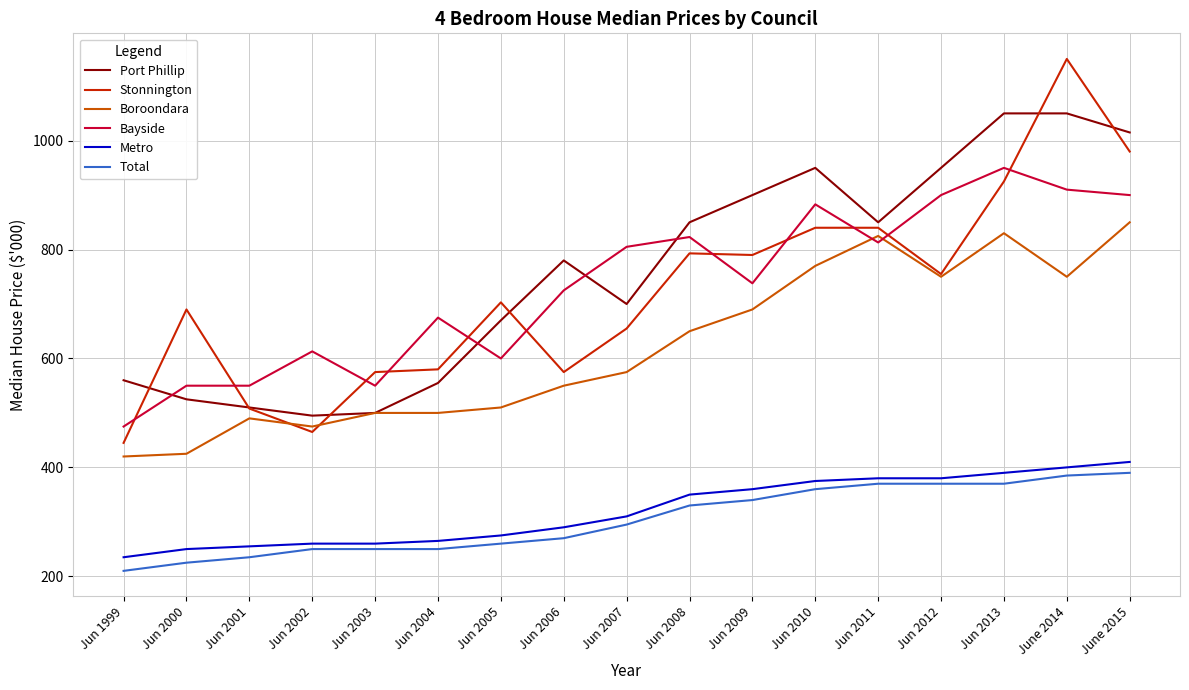

What is the minimum value shown in the chart?

210